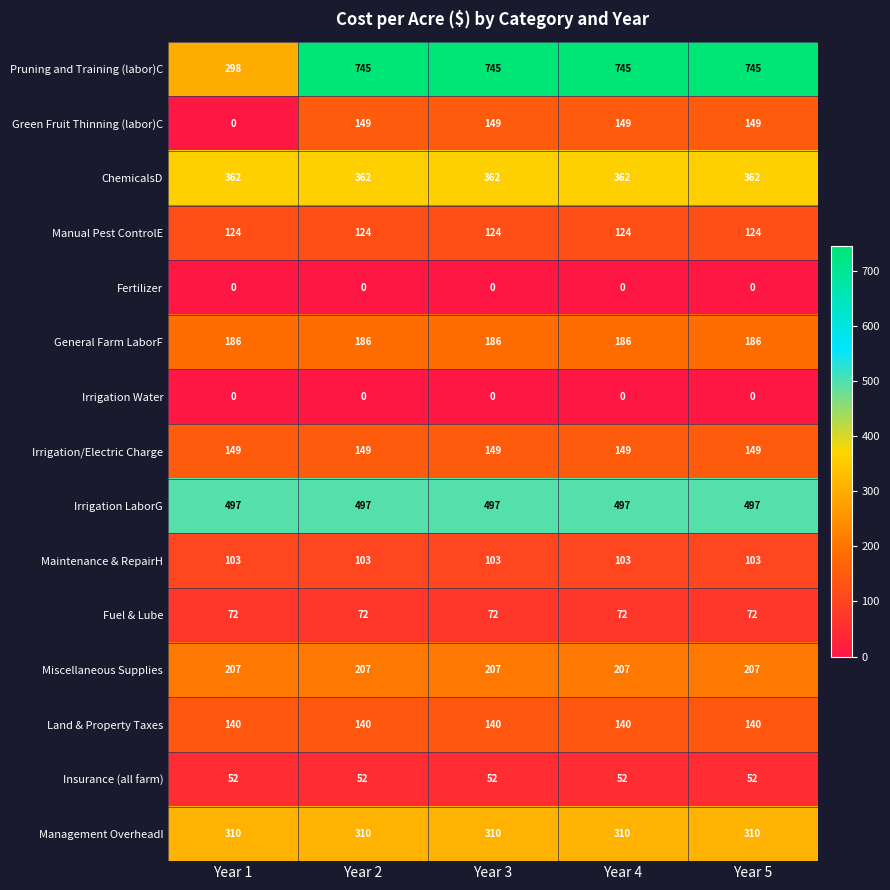

Which series has the largest total across all categories?

Pruning and Training (labor)C